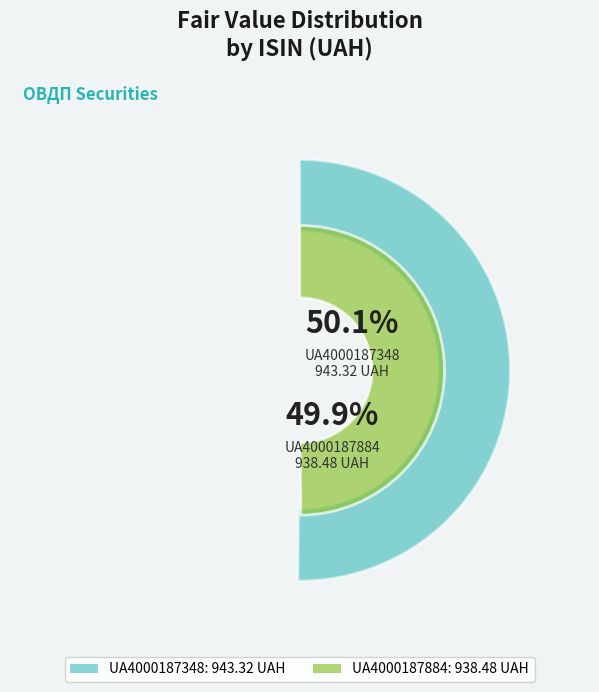

To the nearest percent, what percentage of the pie is UA4000187348?

50%